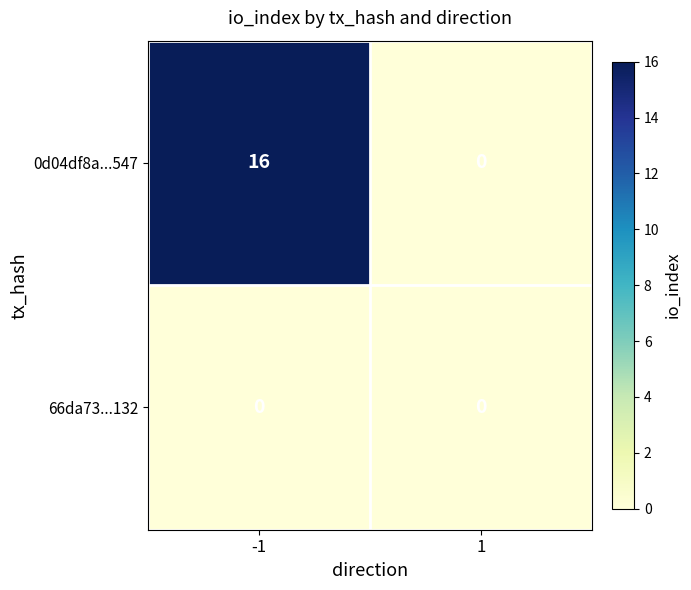

The 0d04df8a...547 series shows 0 at 1. True or false?

True